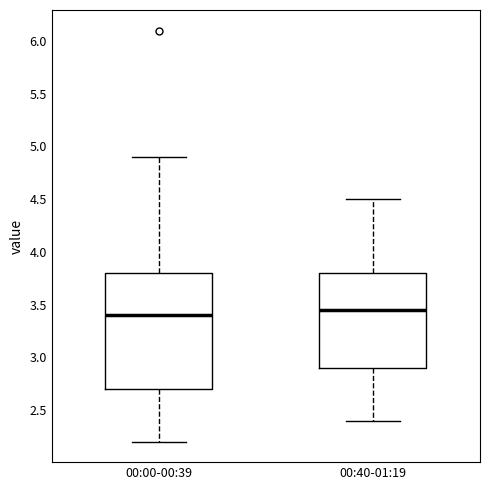

Reading left to right, read every box against the y-axis: the position of its median line, the range the box covers, and the ends of its whiskers. The values are not printed on the chart, so give them approximately, as read against the axis.

00:00-00:39: median 3.40, box 2.70 to 3.80, whiskers 2.20 to 4.90
00:40-01:19: median 3.45, box 2.90 to 3.80, whiskers 2.40 to 4.50